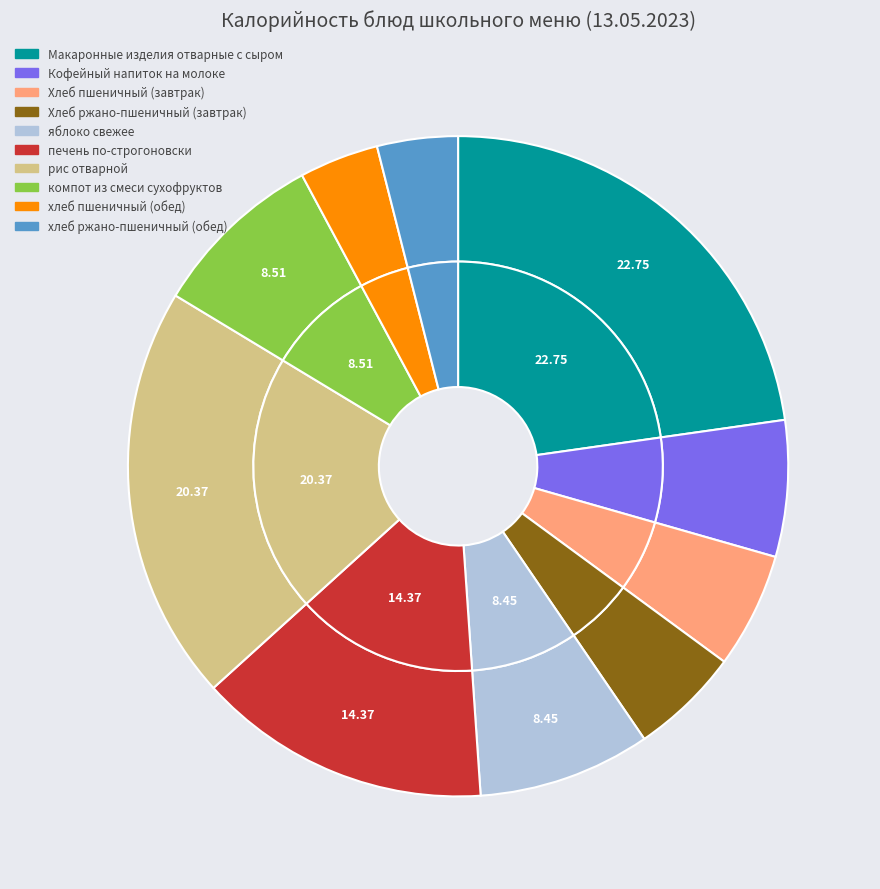

What is the change in value from Макаронные изделия отварные с сыром to Хлеб ржано-пшеничный (завтрак)?

-255